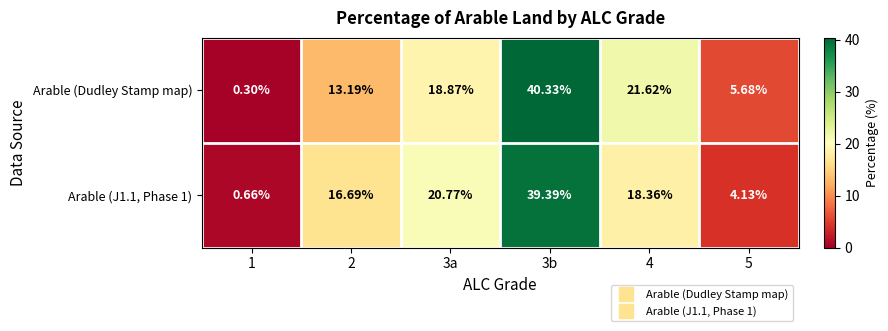

Between 1 and 4, which series saw the biggest shift?

Arable (Dudley Stamp map)